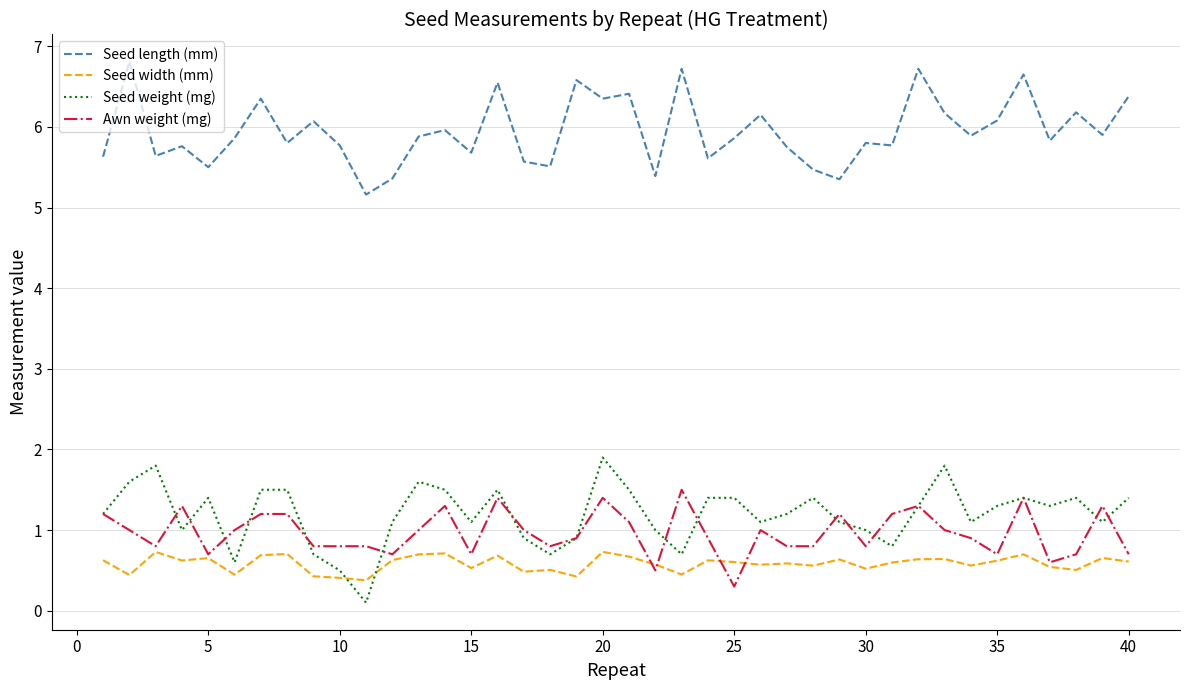

Rank the series by their maximum value, from lowest to highest.

Seed width (mm), Awn weight (mg), Seed weight (mg), Seed length (mm)